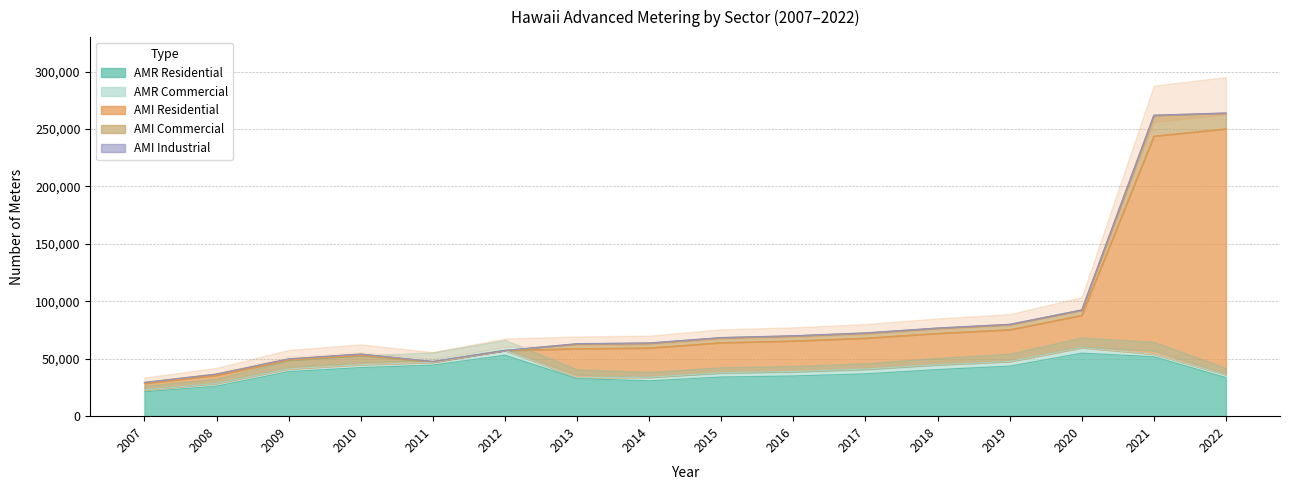

Which label corresponds to the largest value in the chart?

2022